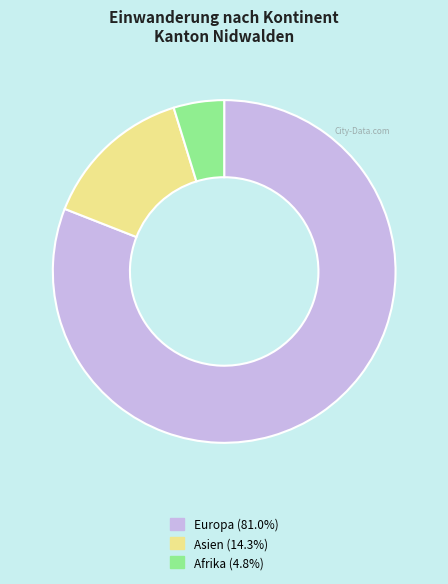

Does any single category account for the majority?

Yes